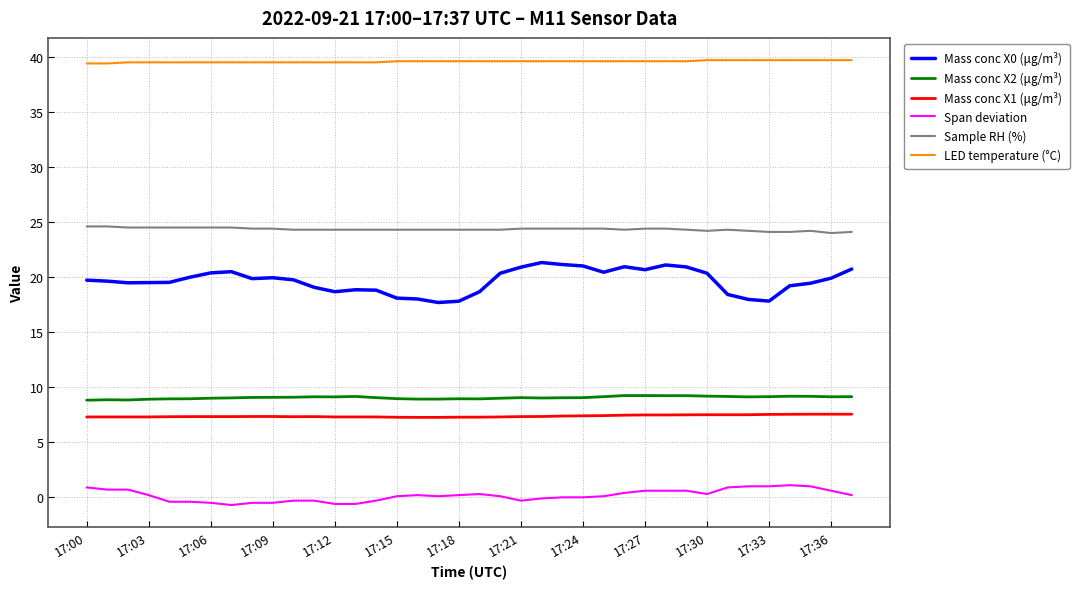

What is the greatest value displayed?

39.7